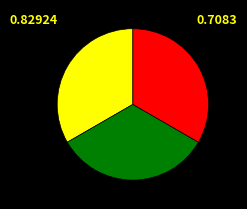

Is there a majority slice in this chart?

No